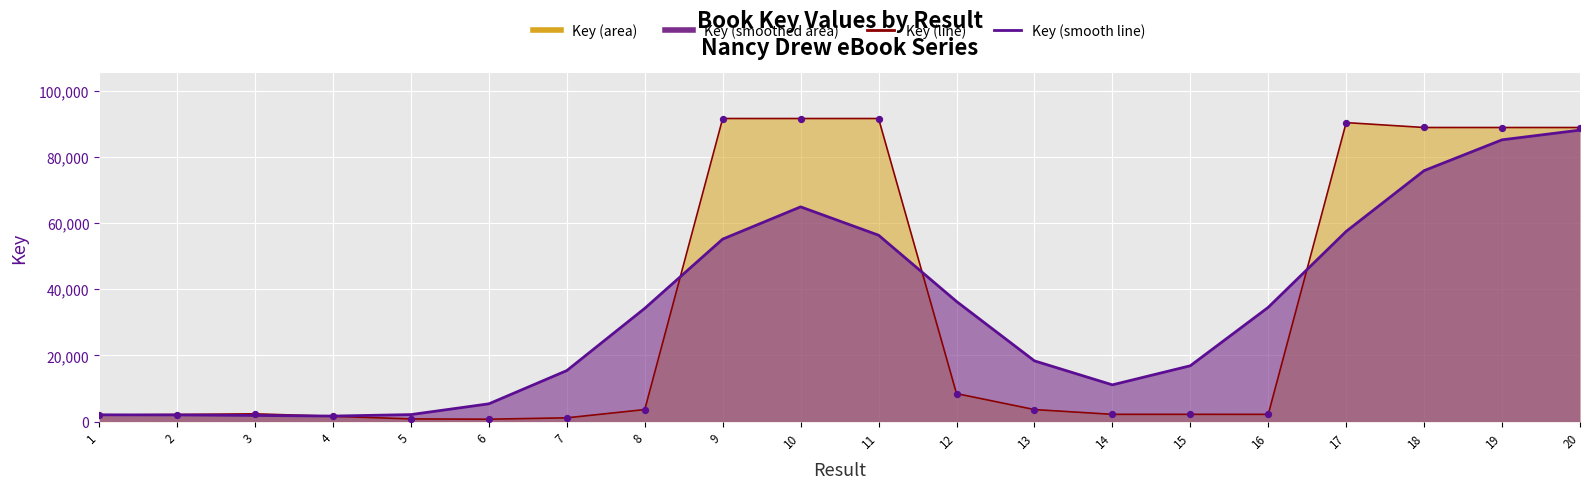

Which series reaches the minimum Y coordinate?

Key (line)